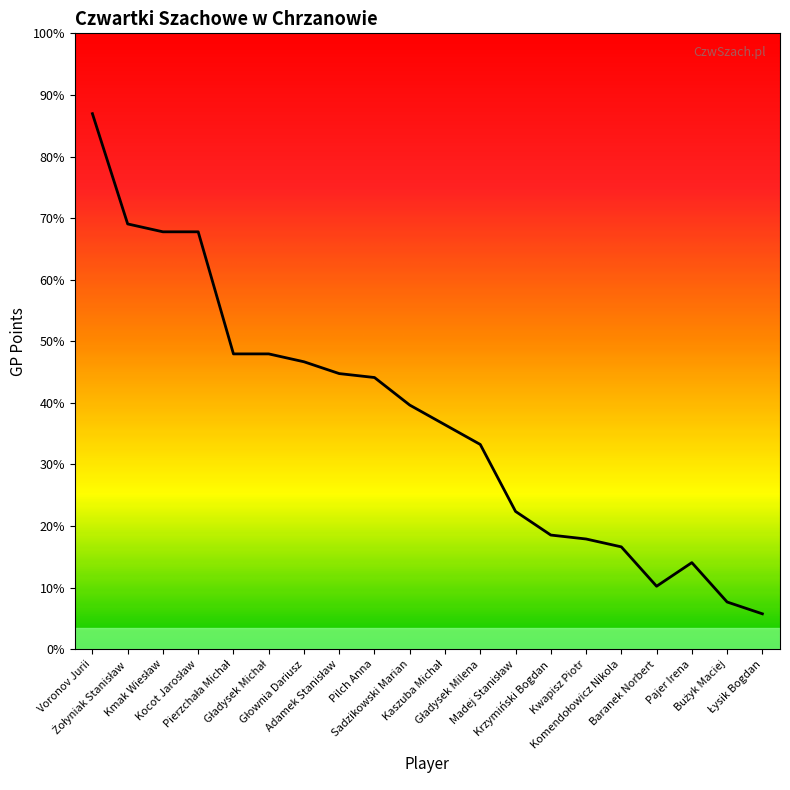

At which label does the data first exceed 31?

Voronov Jurii